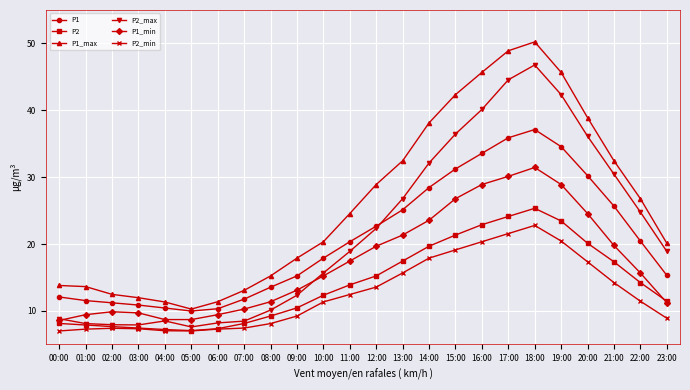

True or false: P1 has more than 0 interior local peaks.

True